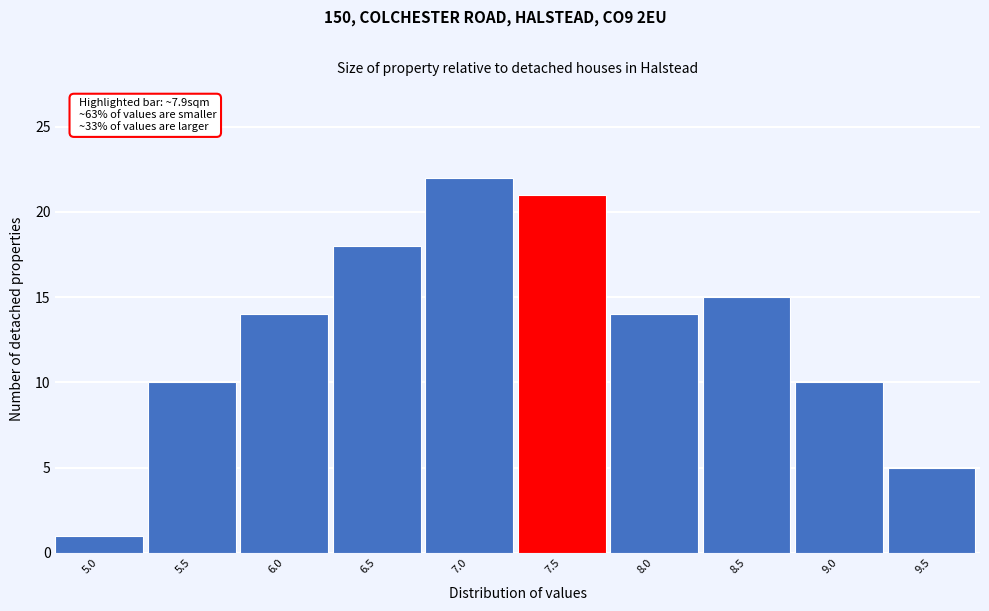

Reading right to left, list all the values displayed in this chart.

5	10	15	14	21	22	18	14	10	1